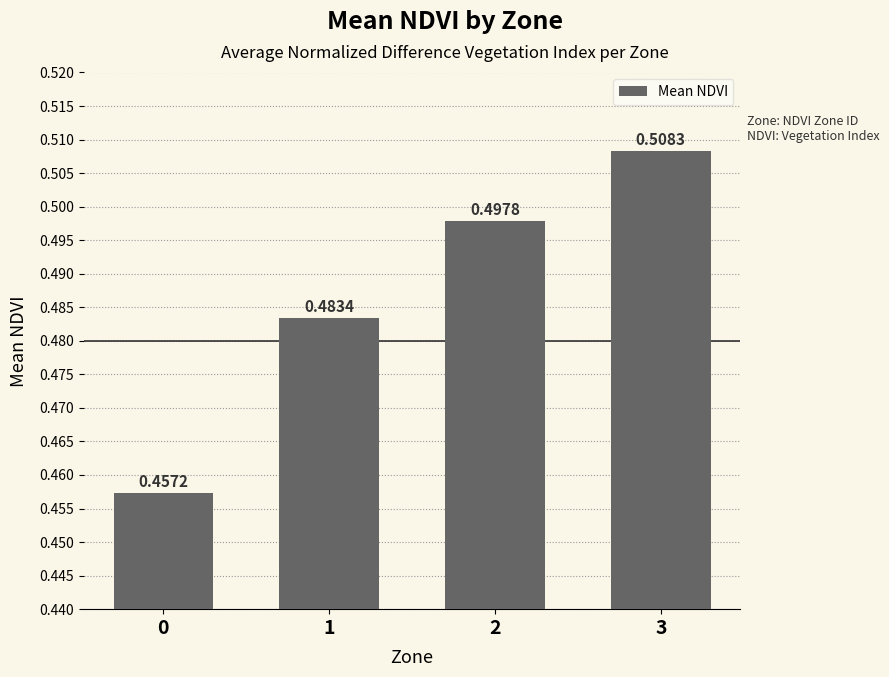

What is the sum of the values at 2 and 3?

1.0